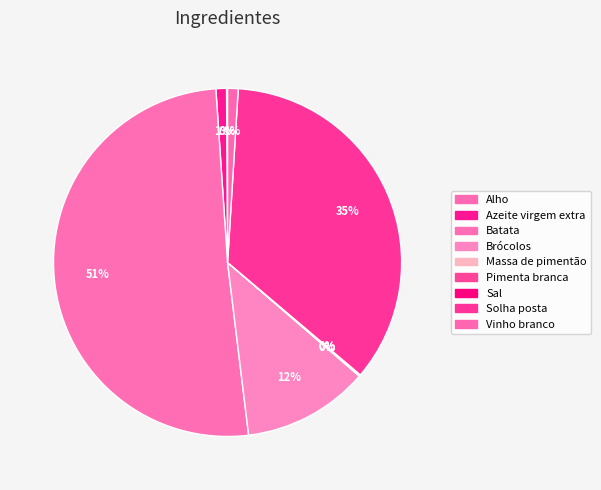

To the nearest percent, what portion does Azeite virgem extra represent?

1%